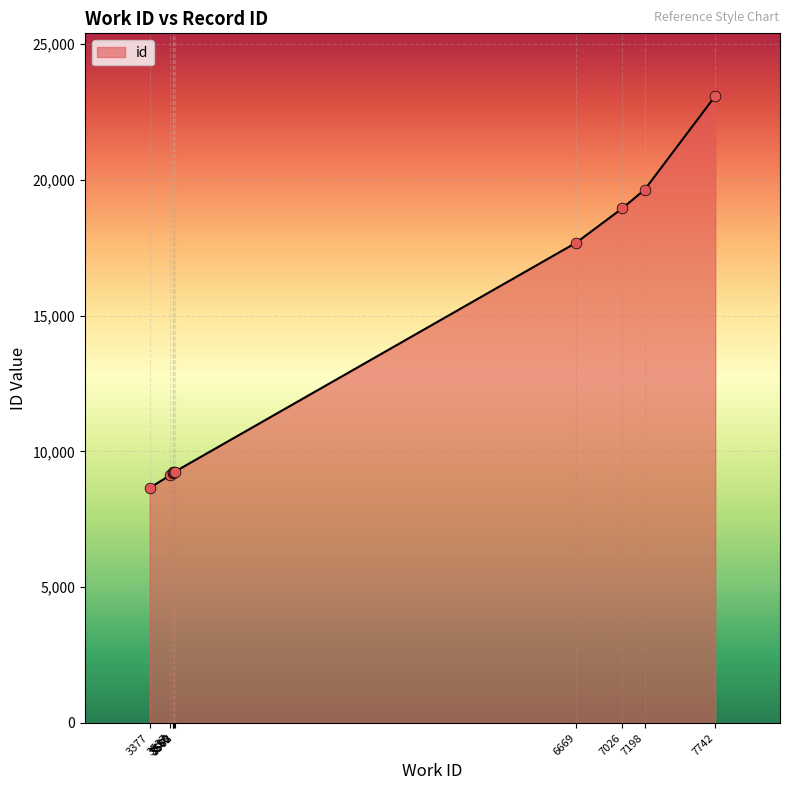

What is the change in value from 3377 to 7026?

+10299